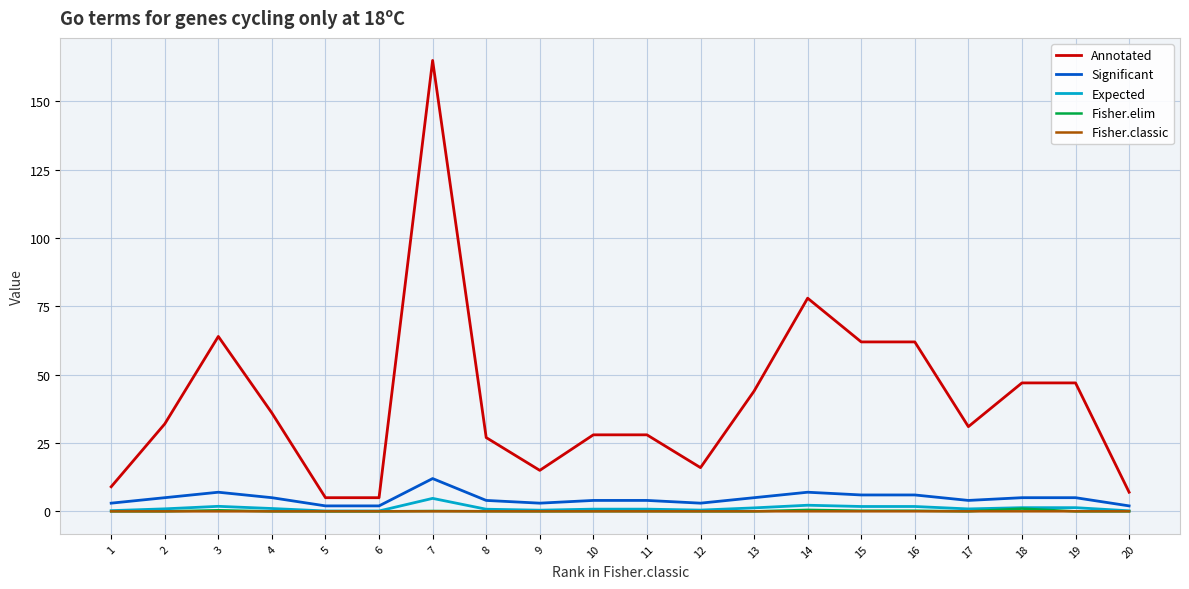

What is the sum of all Expected values?

23.2